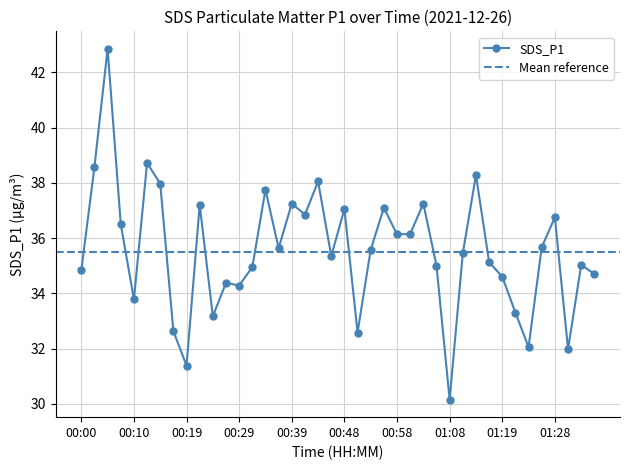

The chart shows a value of 36.1 at 00:58. True or false?

True